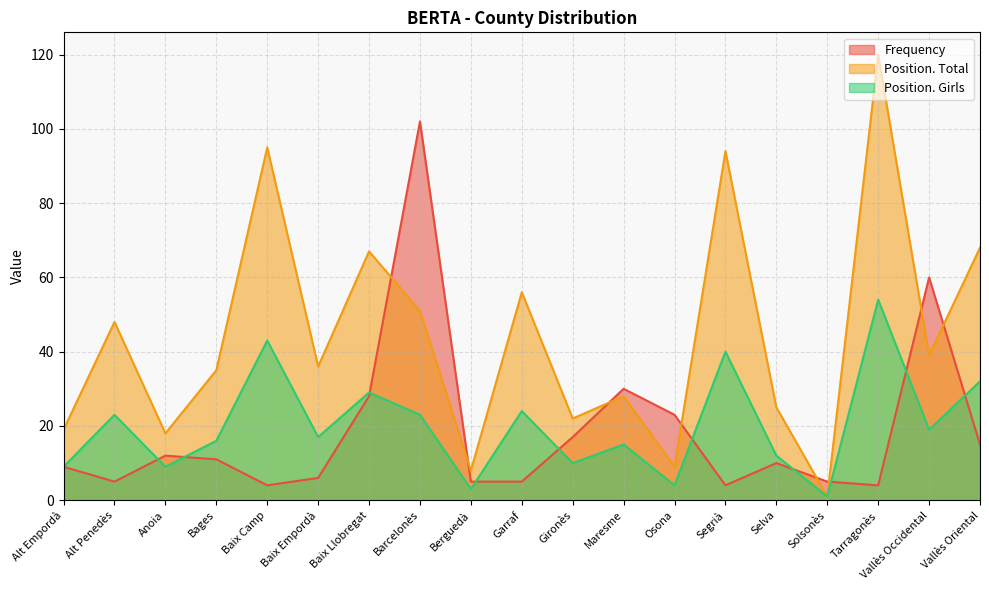

What is the smallest value displayed?

1